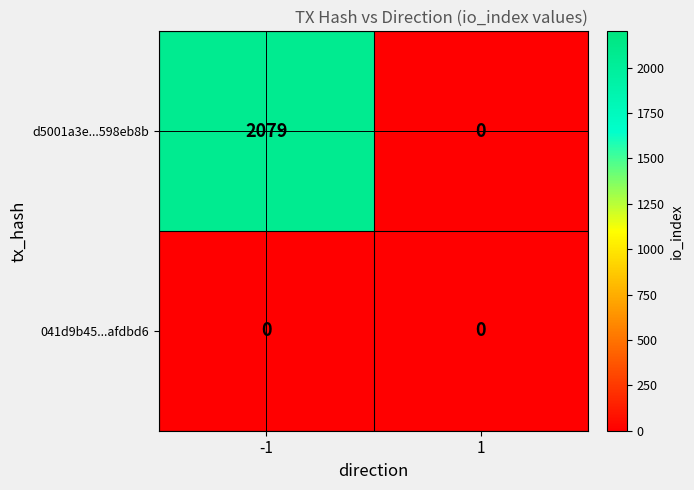

Which series has the largest range (max minus min)?

d5001a3e...598eb8b